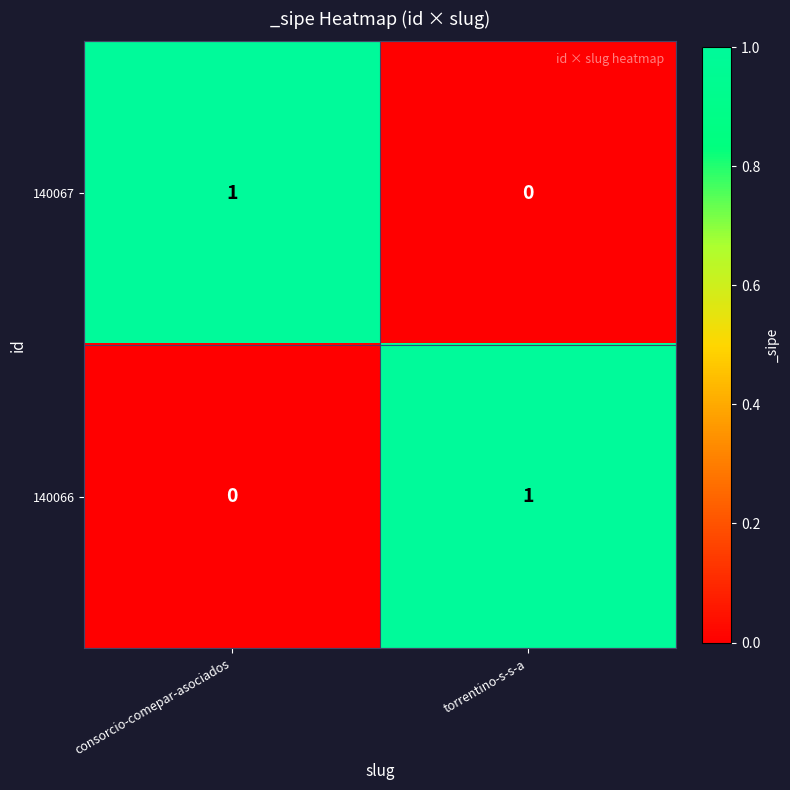

At consorcio-comepar-asociados, list the series in order from largest to smallest.

140067, 140066